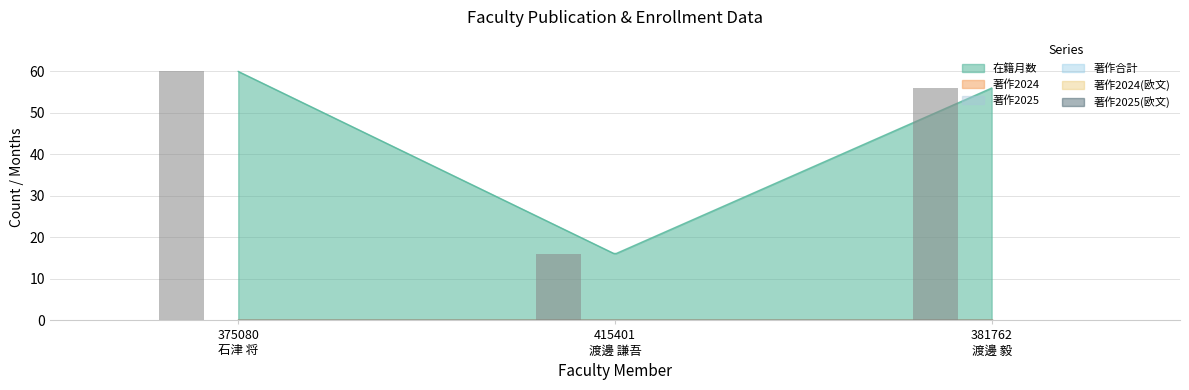

Is it true that 在籍月数 equals 27 at 375080
石津 将?

False